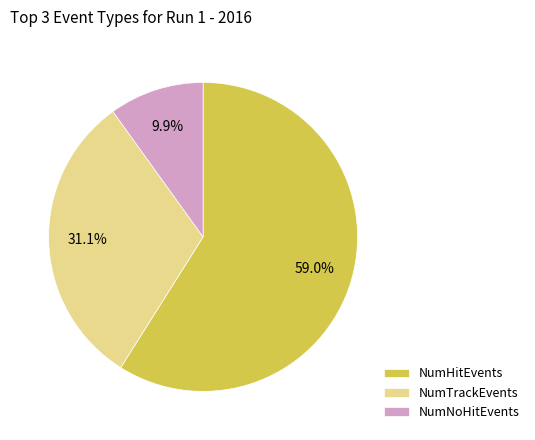

Is there a majority slice in this chart?

Yes